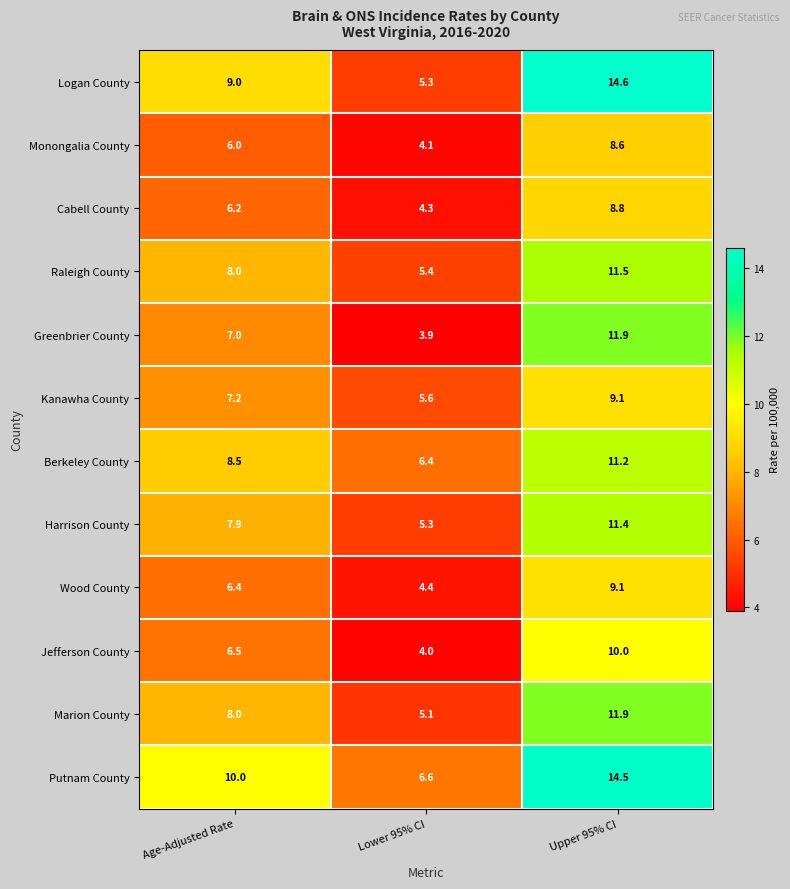

What is the greatest value displayed?

14.6